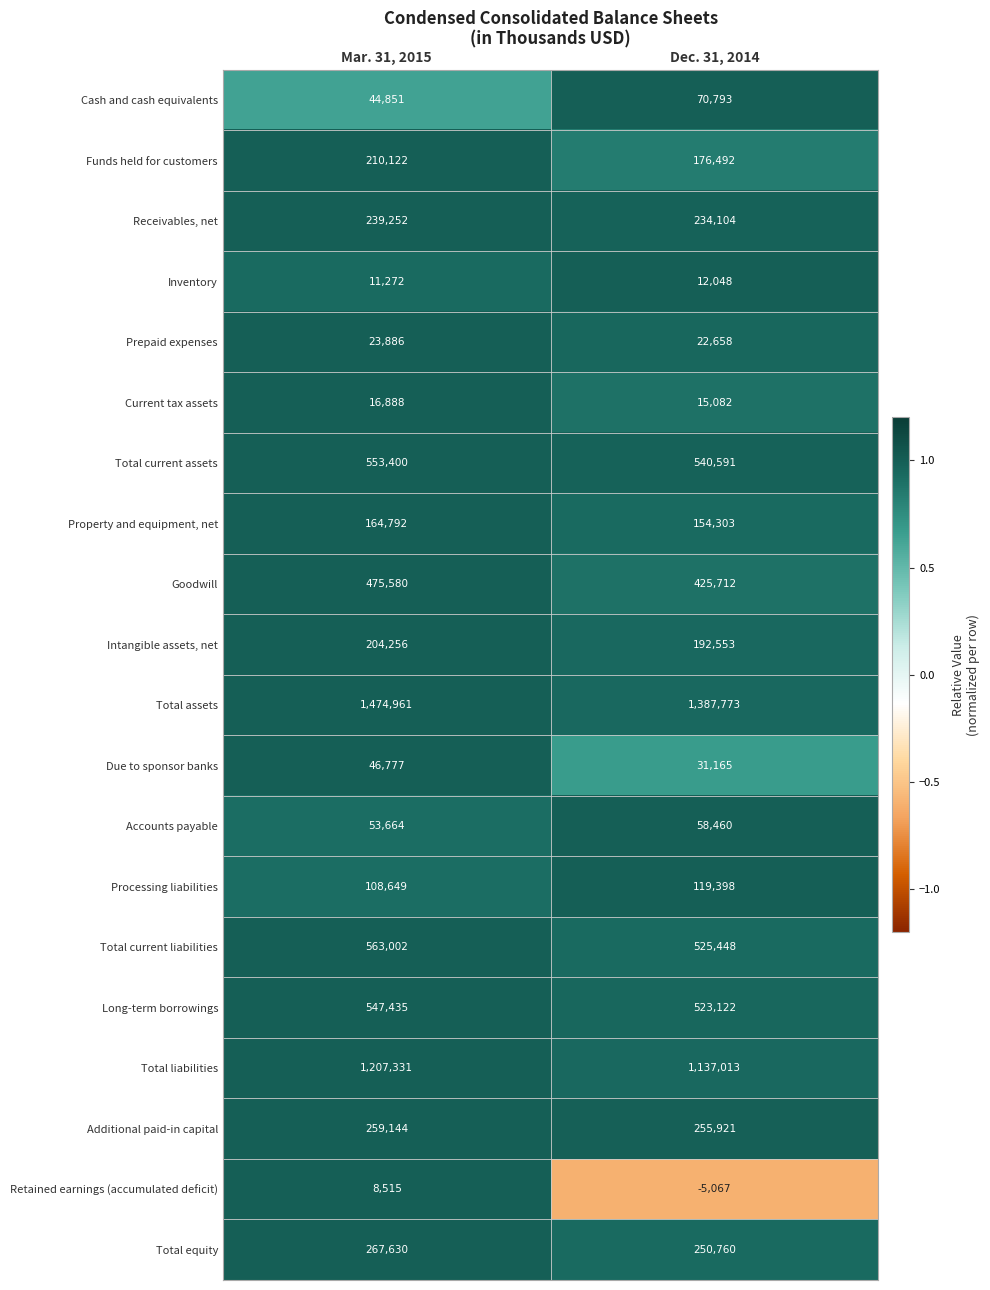

Which series has the largest total across all categories?

Total assets